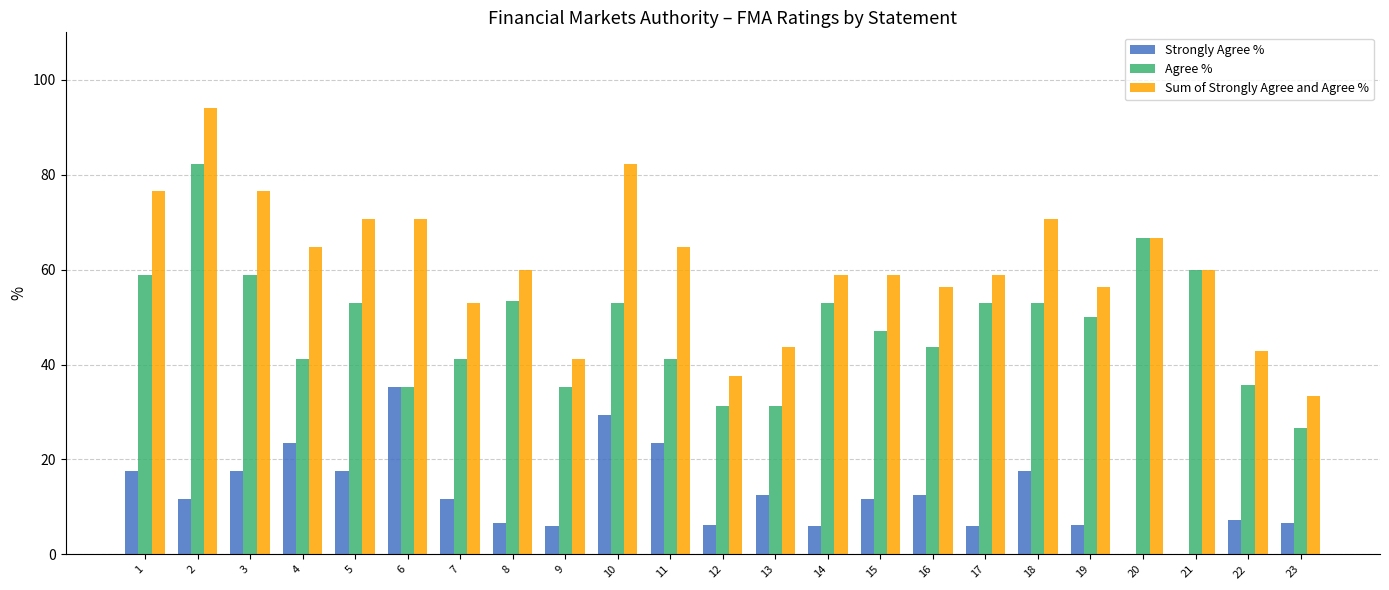

What is the sum of the Sum of Strongly Agree and Agree % values at 1 and 6?

147.1